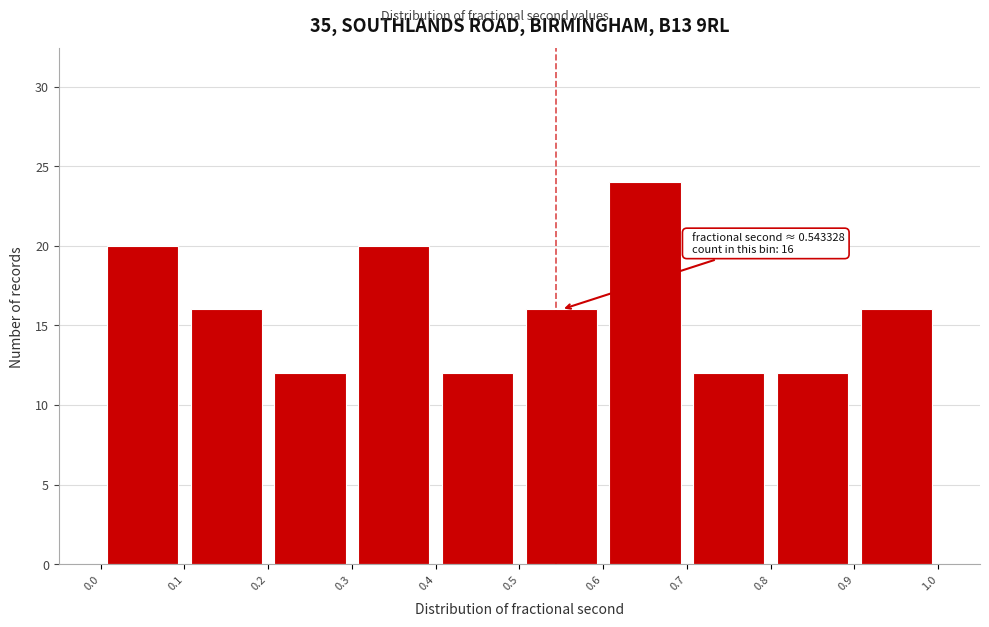

Which range on the x-axis has the tallest bar?

0.6 to 0.7